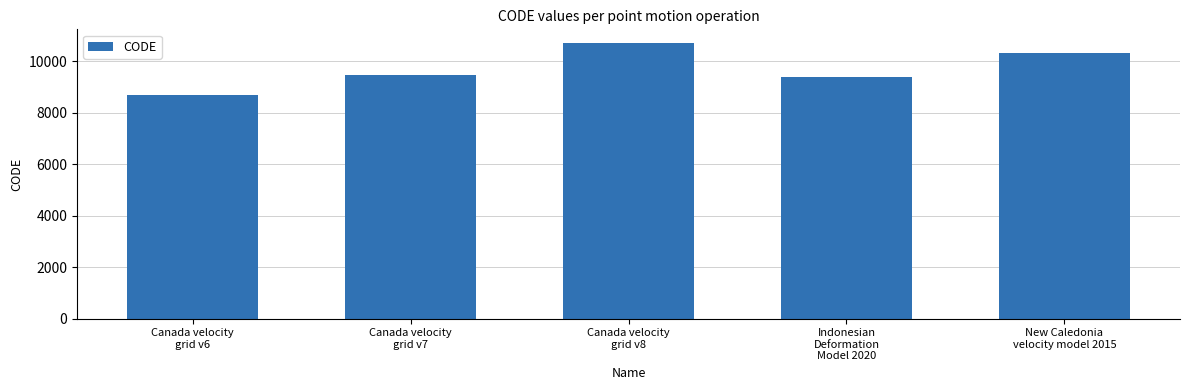

What is the smallest value displayed?

8676